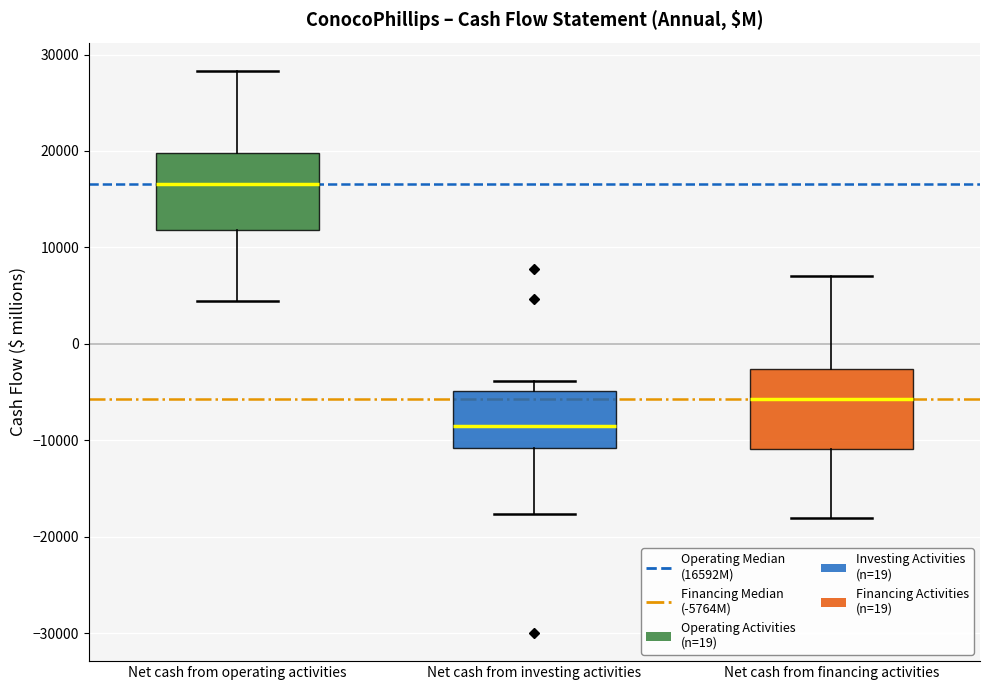

Which box's median line is the highest?

Net cash from operating activities